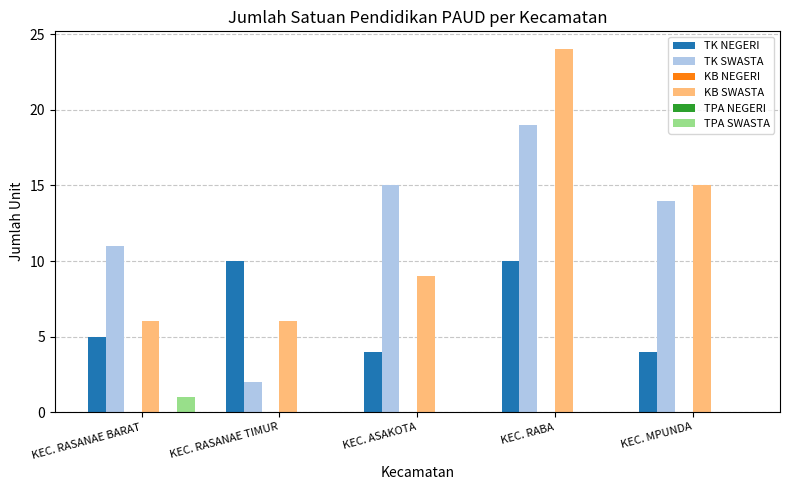

What is the spread (max minus min) of values at KEC. MPUNDA?

15